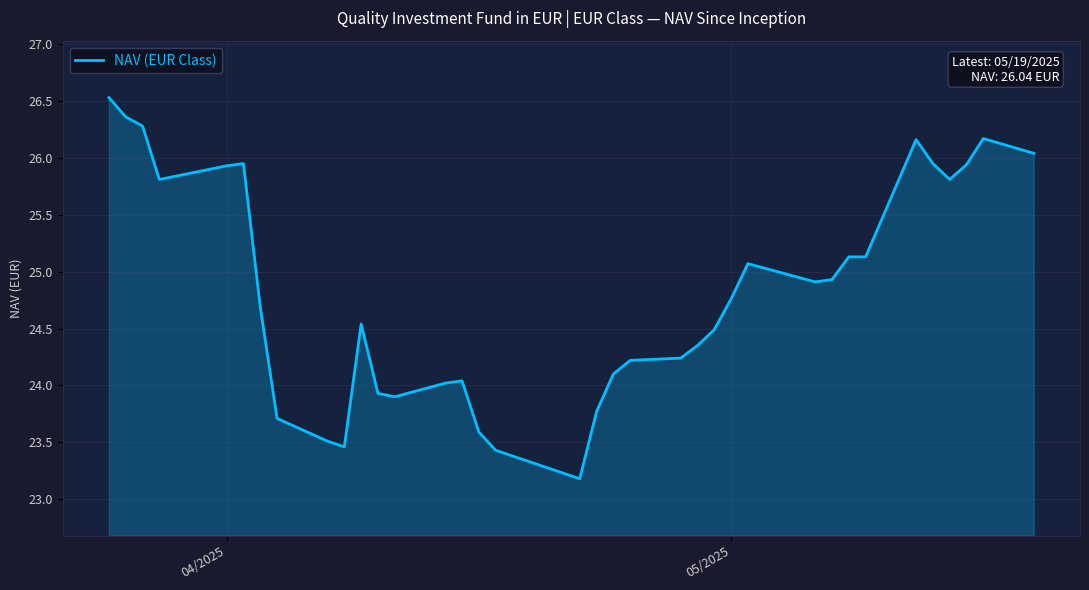

What is the greatest value displayed?

26.5